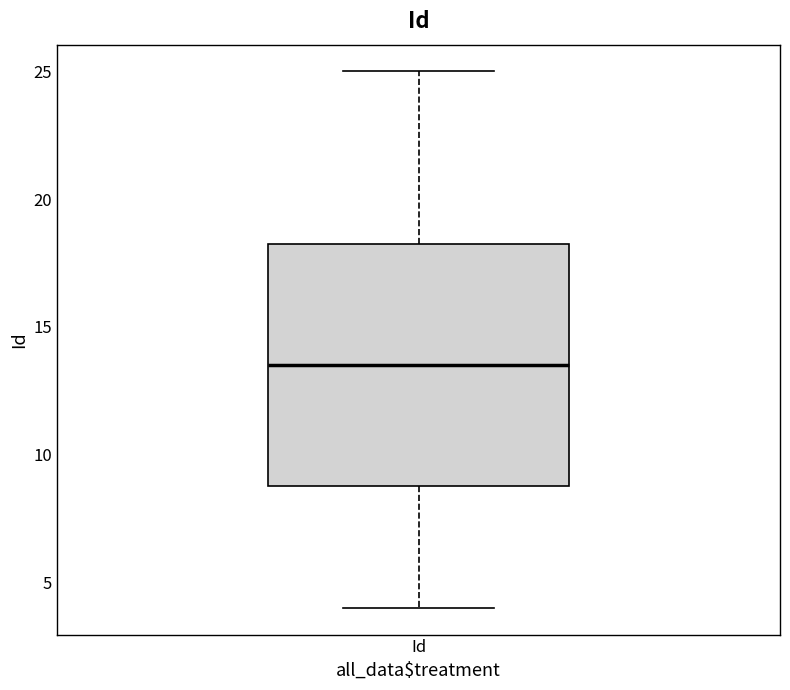

Read this box plot against the y-axis: the position of the median line, the range covered by the box, and the ends of both whiskers. The values are not printed on the chart, so give them approximately, as read against the axis.

median 13.5, box 9.0 to 18.5, whiskers 4.0 to 25.0